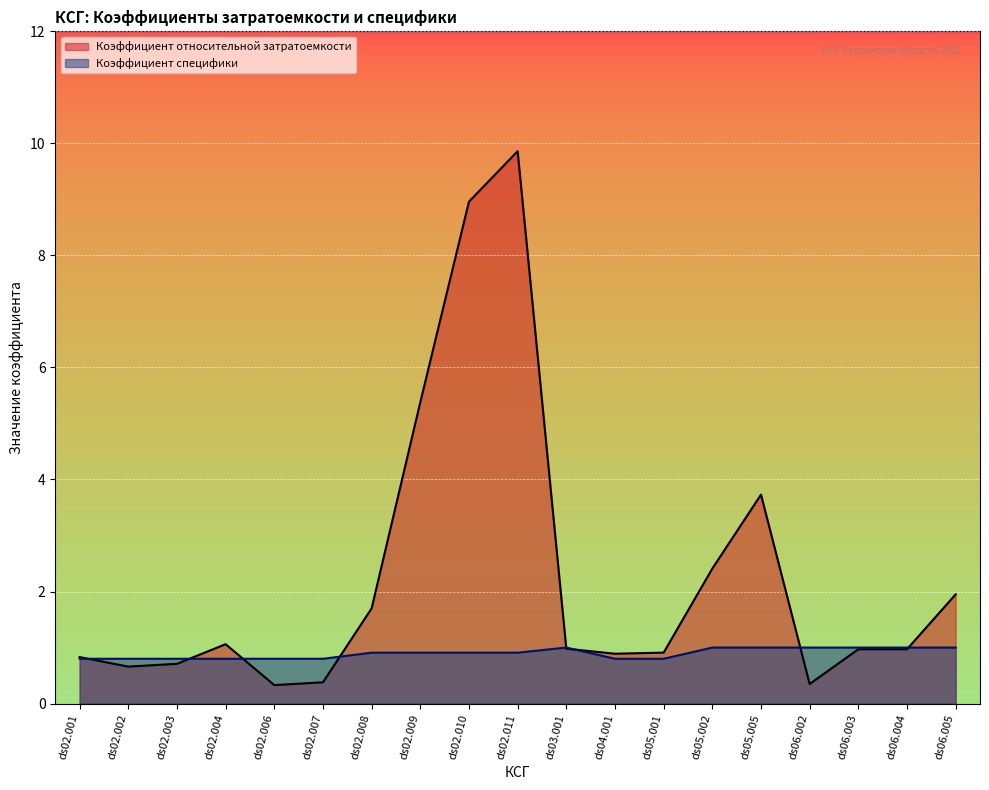

What is the label of the 2nd point from the left?

ds02.002